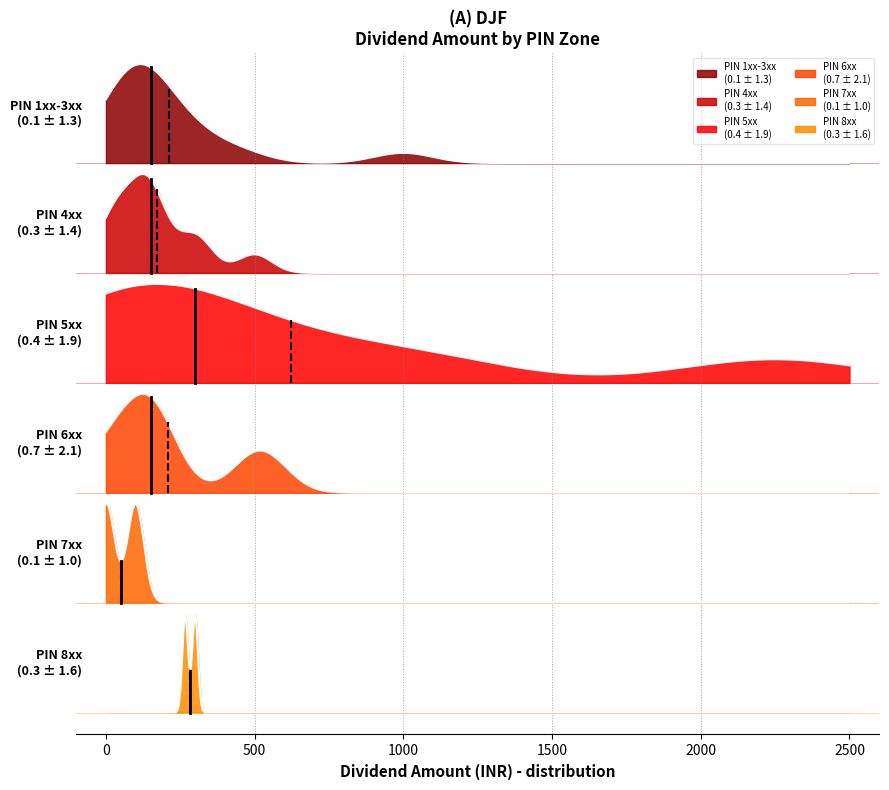

At which category does the chart reach its minimum across all series?

35